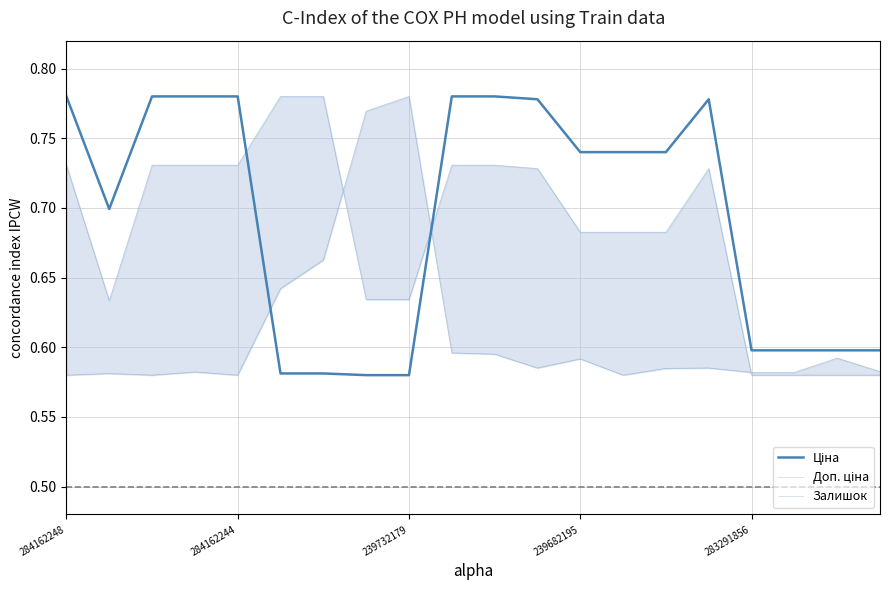

How many times do Доп. ціна and Ціна cross each other?

2